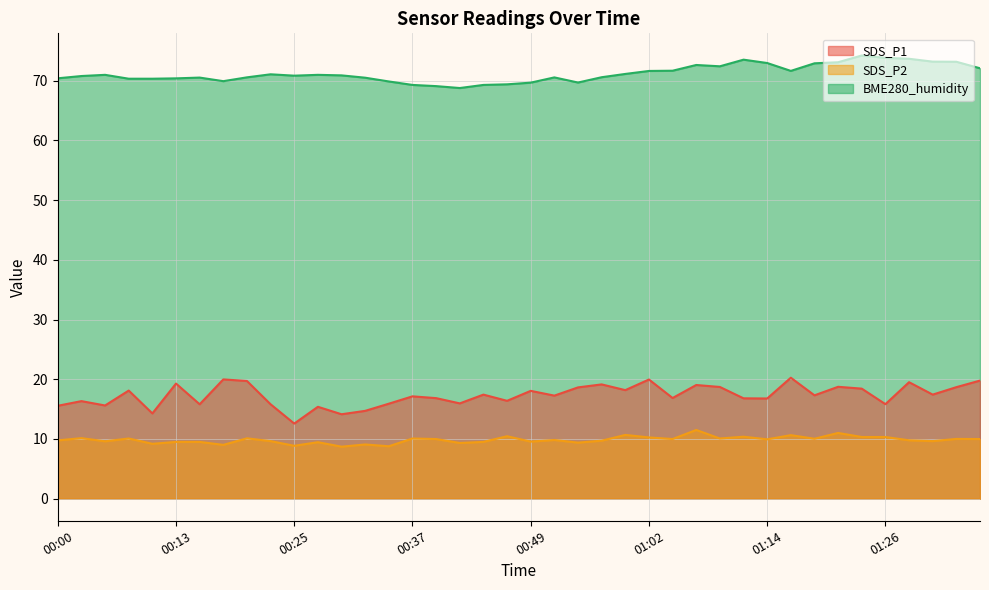

Reading right to left, what are all the values shown in this chart?

SDS_P1: 01:36=19.8	01:33=18.7	01:31=17.4	01:29=19.5	01:26=15.8	01:24=18.4	01:21=18.7	01:19=17.3	01:16=20.2	01:14=16.8	01:11=16.8	01:09=18.7	01:07=19.0	01:04=16.9	01:02=19.9	00:59=18.2	00:57=19.1	00:54=18.6	00:52=17.2	00:49=18.1	00:47=16.4	00:44=17.4	00:42=15.9	00:40=16.8	00:37=17.1	00:35=15.9	00:32=14.7	00:30=14.1	00:27=15.4	00:25=12.6	00:22=15.8	00:20=19.7	00:17=20.0	00:15=15.8	00:13=19.3	00:10=14.3	00:08=18.1	00:05=15.6	00:03=16.3	00:00=15.6
SDS_P2: 01:36=10.0	01:33=10.0	01:31=9.6	01:29=9.8	01:26=10.3	01:24=10.3	01:21=11.0	01:19=10.0	01:16=10.6	01:14=9.9	01:11=10.4	01:09=10.1	01:07=11.5	01:04=10.0	01:02=10.2	00:59=10.7	00:57=9.7	00:54=9.4	00:52=9.8	00:49=9.6	00:47=10.4	00:44=9.5	00:42=9.3	00:40=10.0	00:37=10.1	00:35=8.8	00:32=9.1	00:30=8.7	00:27=9.4	00:25=8.8	00:22=9.6	00:20=10.1	00:17=9.0	00:15=9.5	00:13=9.5	00:10=9.2	00:08=10.1	00:05=9.6	00:03=10.1	00:00=9.8
BME280_humidity: 01:36=72.1	01:33=73.2	01:31=73.2	01:29=73.7	01:26=73.8	01:24=74.2	01:21=73.1	01:19=72.9	01:16=71.6	01:14=73.0	01:11=73.5	01:09=72.4	01:07=72.6	01:04=71.7	01:02=71.6	00:59=71.1	00:57=70.6	00:54=69.7	00:52=70.5	00:49=69.7	00:47=69.4	00:44=69.3	00:42=68.8	00:40=69.1	00:37=69.3	00:35=69.9	00:32=70.5	00:30=70.9	00:27=71.0	00:25=70.8	00:22=71.1	00:20=70.6	00:17=69.9	00:15=70.5	00:13=70.4	00:10=70.3	00:08=70.3	00:05=71.0	00:03=70.8	00:00=70.4